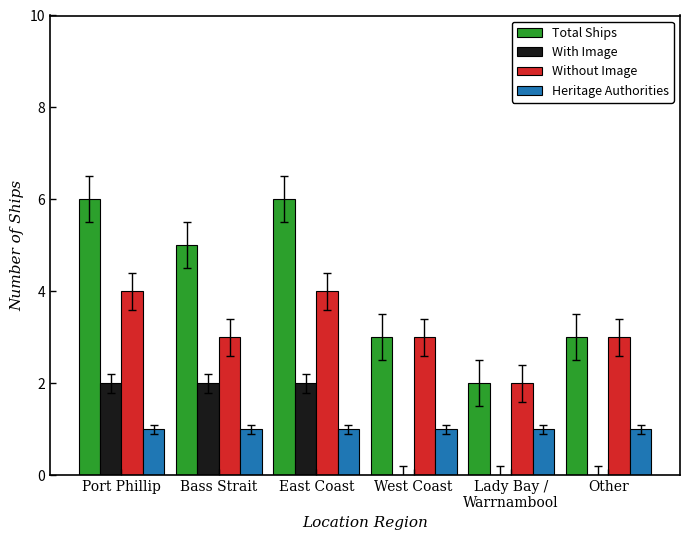

What is the total value across all series at Other?

7